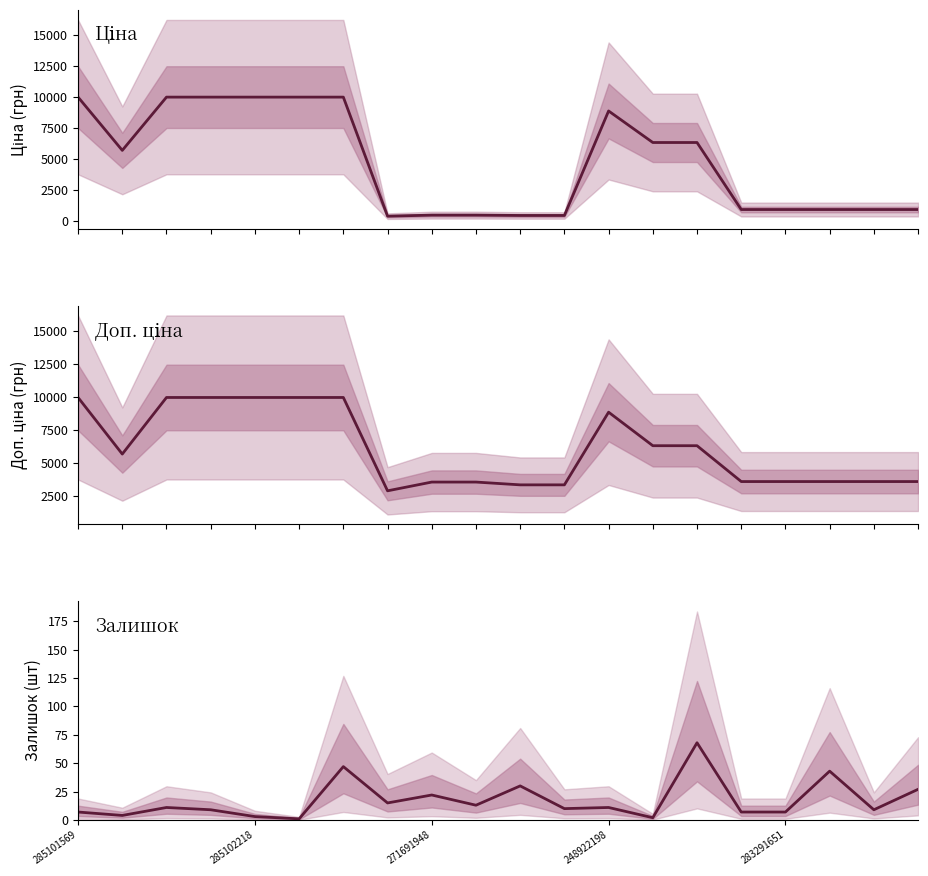

How many distinct data groups are displayed?

3